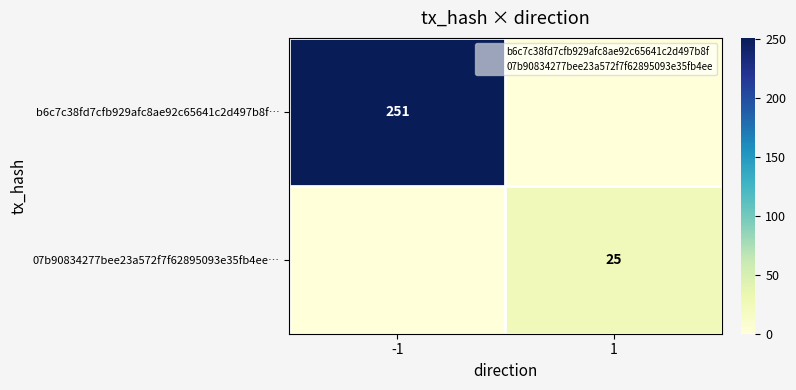

What is the spread (max minus min) of values at -1?

251